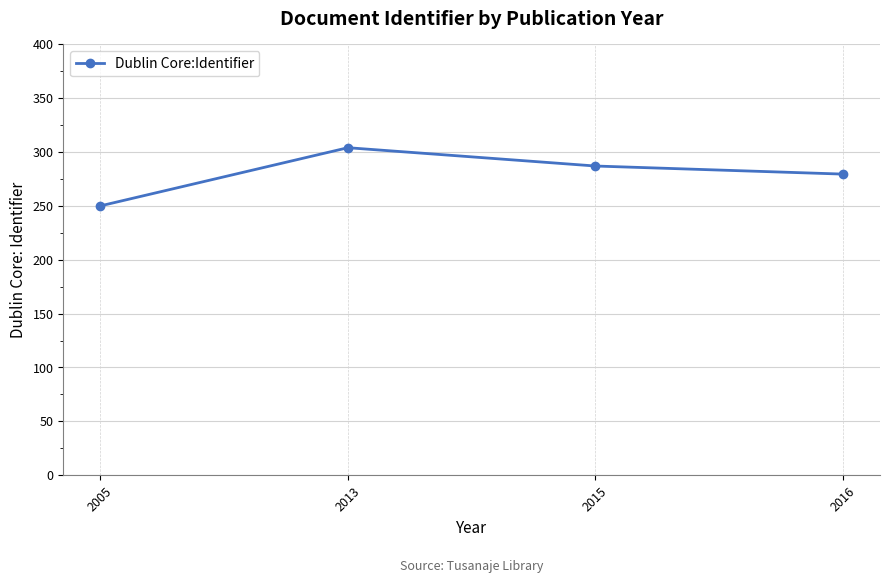

Where does the data first go above 287?

2013